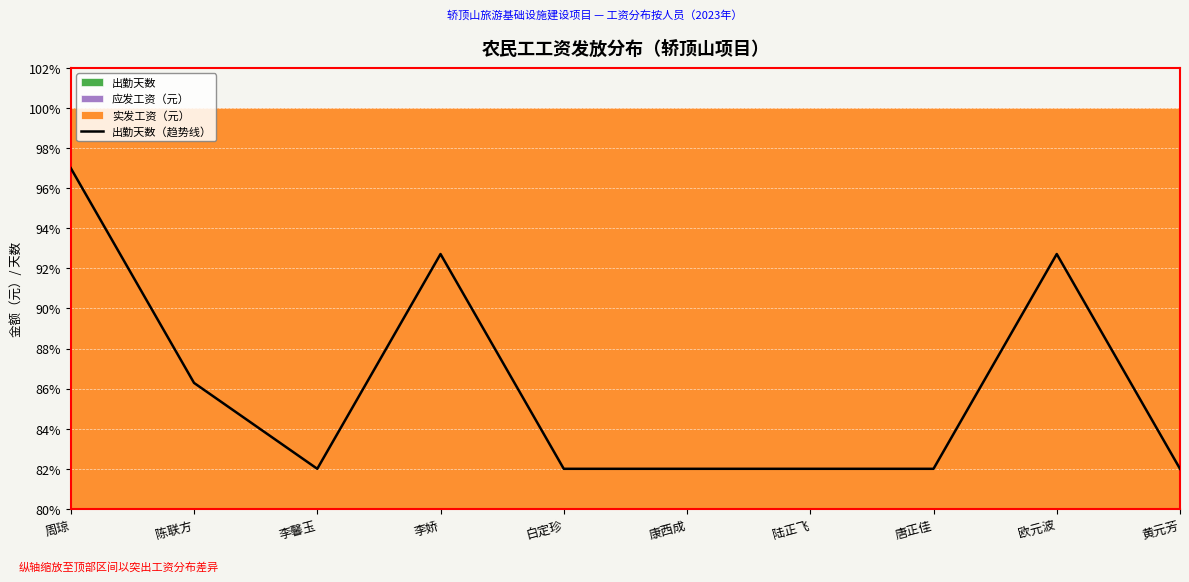

True or false: there are more than 1 points higher than both neighbors.

True